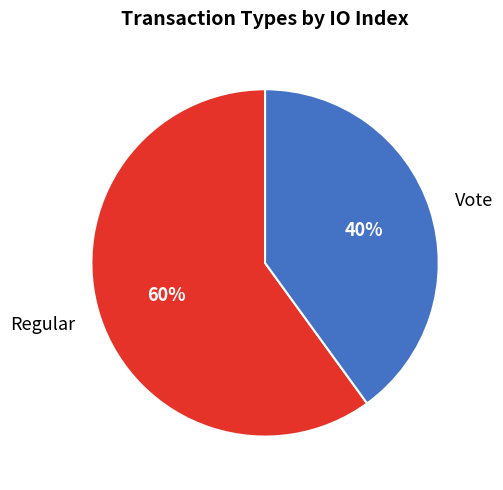

What percentage is the Regular slice, to the nearest percent?

60%